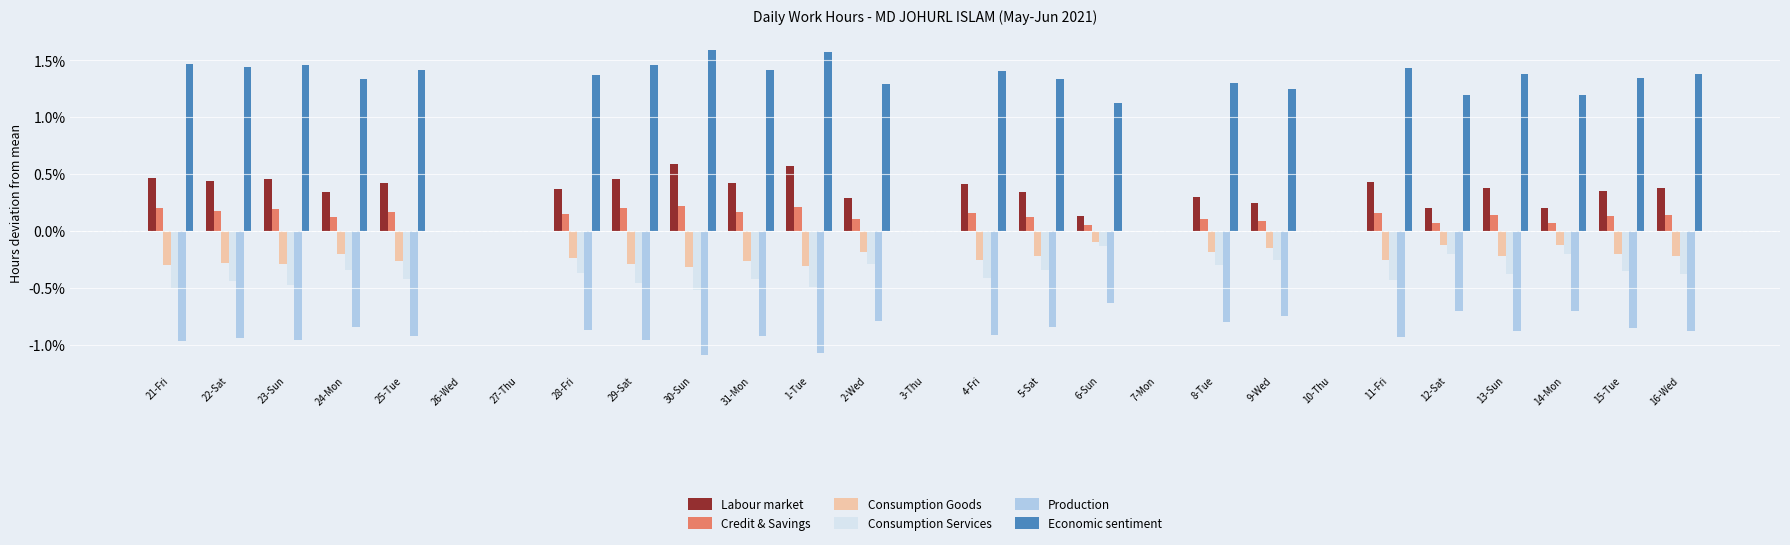

Which series has the largest total across all categories?

Economic sentiment